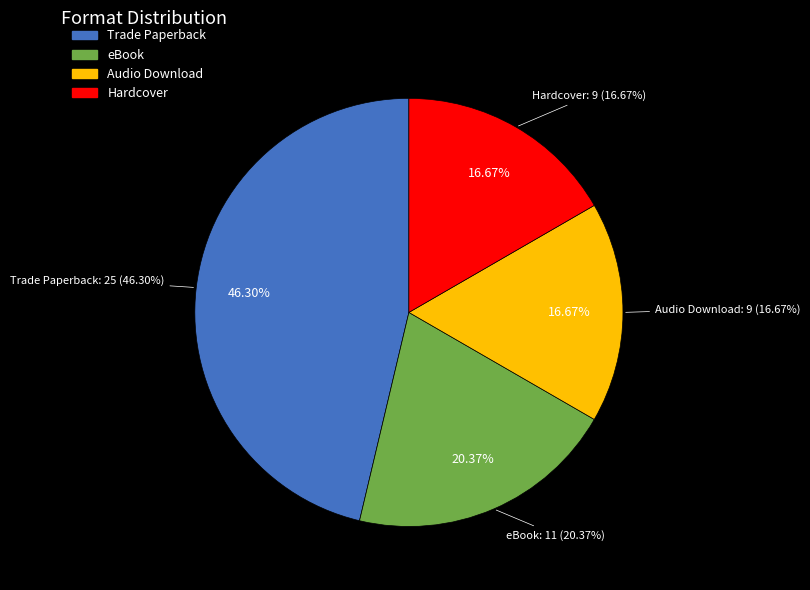

Which slice is the smallest?

Audio Download